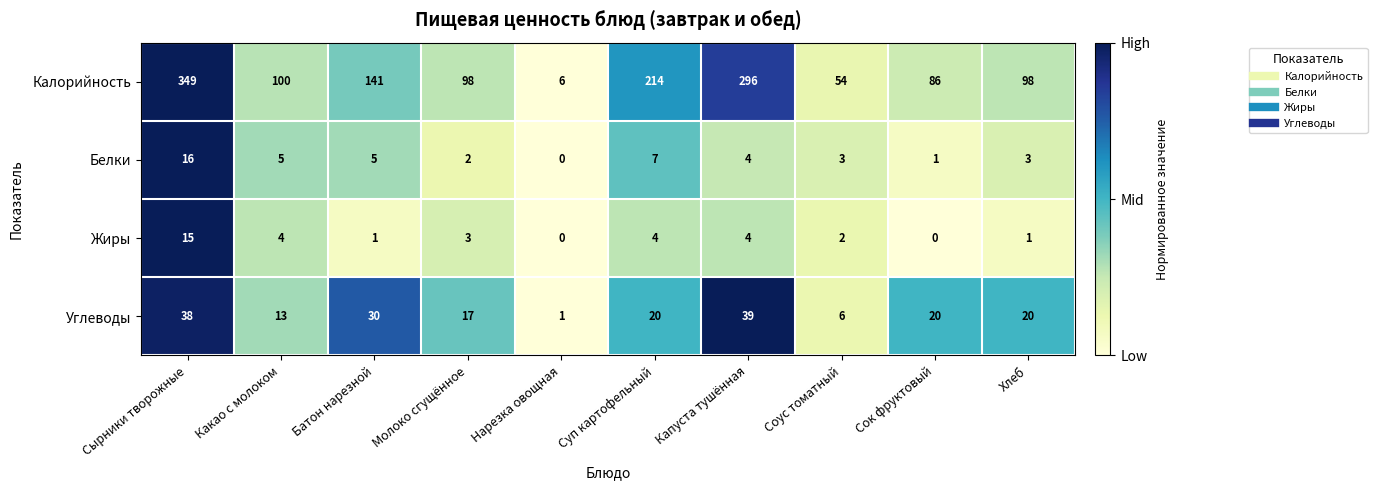

What is the difference between the highest and lowest values at Хлеб?

97